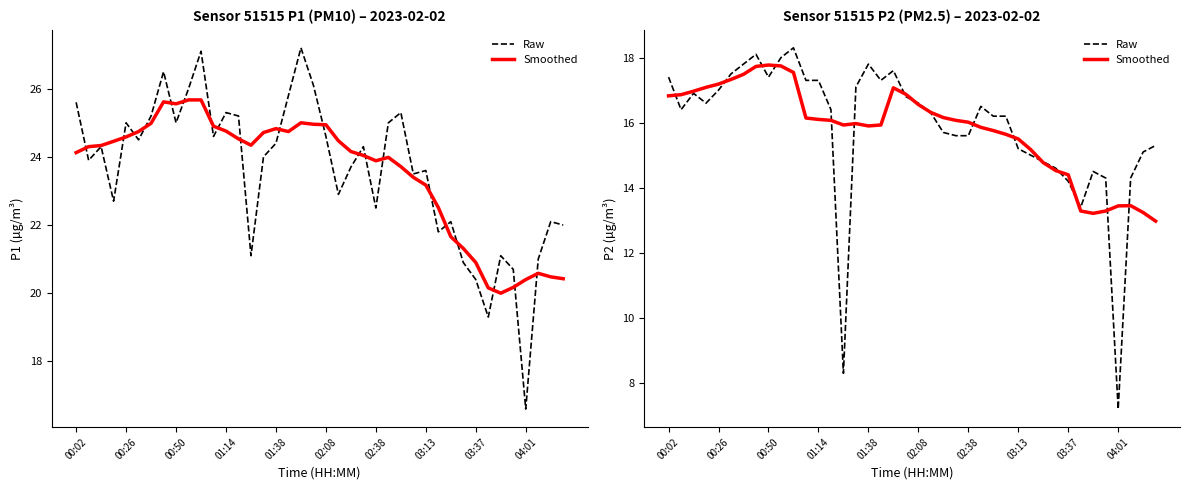

How many data points in Smoothed are less than 16?

19